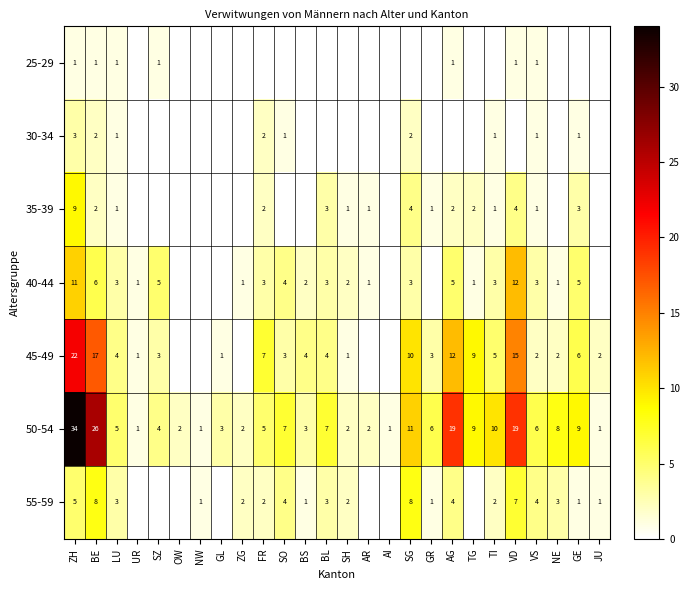

Is the value of 50-54 at VS greater than the value of 30-34 at FR?

Yes